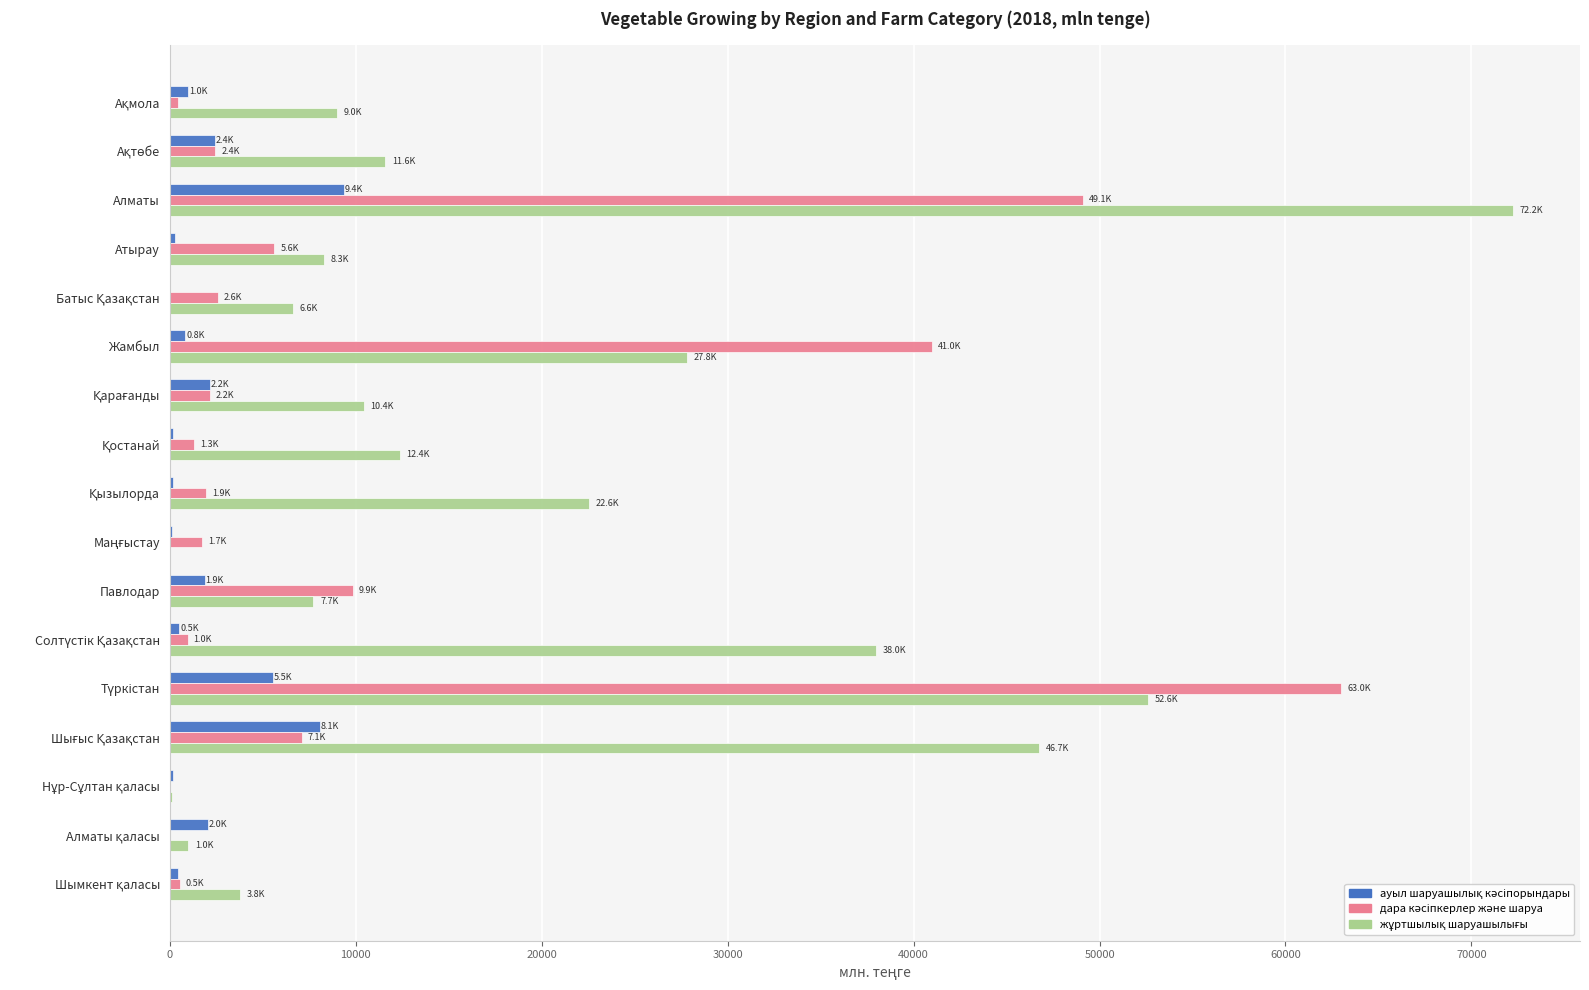

What is the greatest value displayed?

72227.8